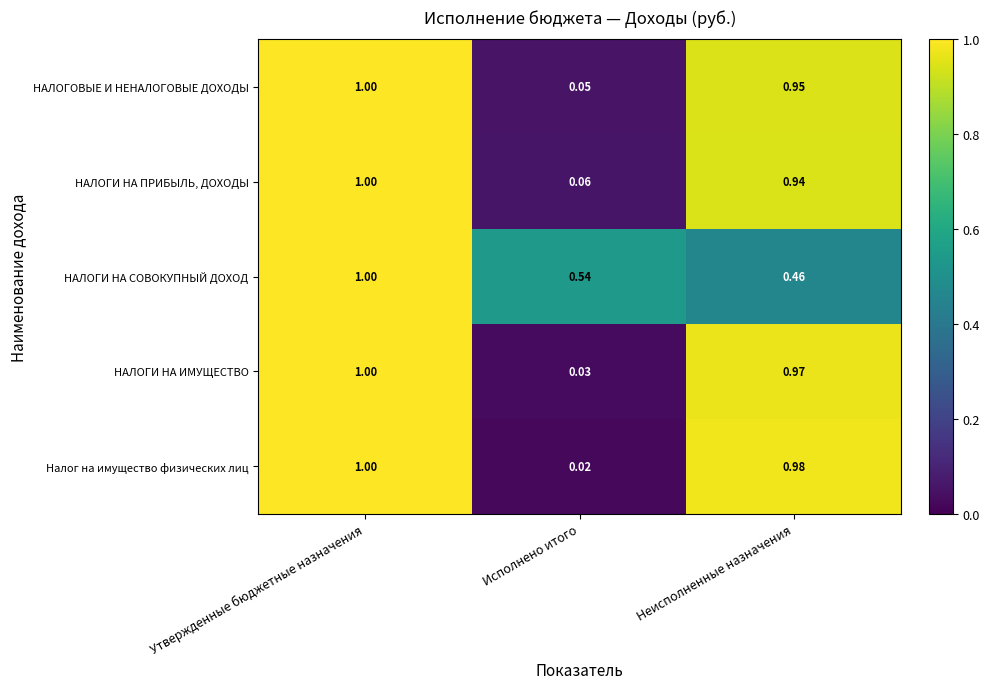

Rank the series at Исполнено итого from highest to lowest value.

НАЛОГИ НА СОВОКУПНЫЙ ДОХОД, НАЛОГИ НА ПРИБЫЛЬ, ДОХОДЫ, НАЛОГОВЫЕ И НЕНАЛОГОВЫЕ ДОХОДЫ, НАЛОГИ НА ИМУЩЕСТВО, Налог на имущество физических лиц